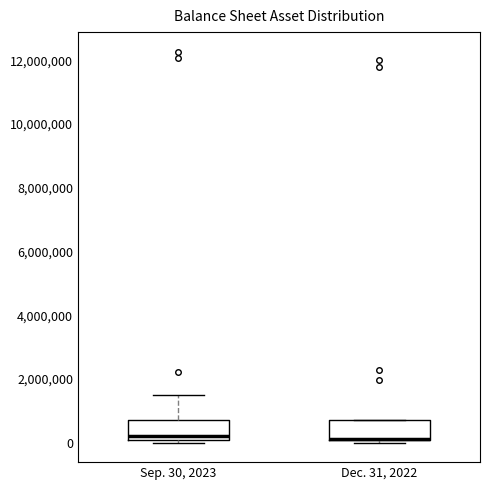

Reading left to right, transcribe this box plot: for each box, give where its median line is, the range the box spans, and where its two whiskers end, as read against the y-axis. The values are not printed on the chart, so give them approximately, as read against the axis.

Sep. 30, 2023: median 200000, box 0 to 800000, whiskers 0 (just below the box's lower edge) to 1600000
Dec. 31, 2022: median 200000 (drawn on the box's lower edge), box 0 to 800000, whiskers 0 (just below the box's lower edge) to 800000